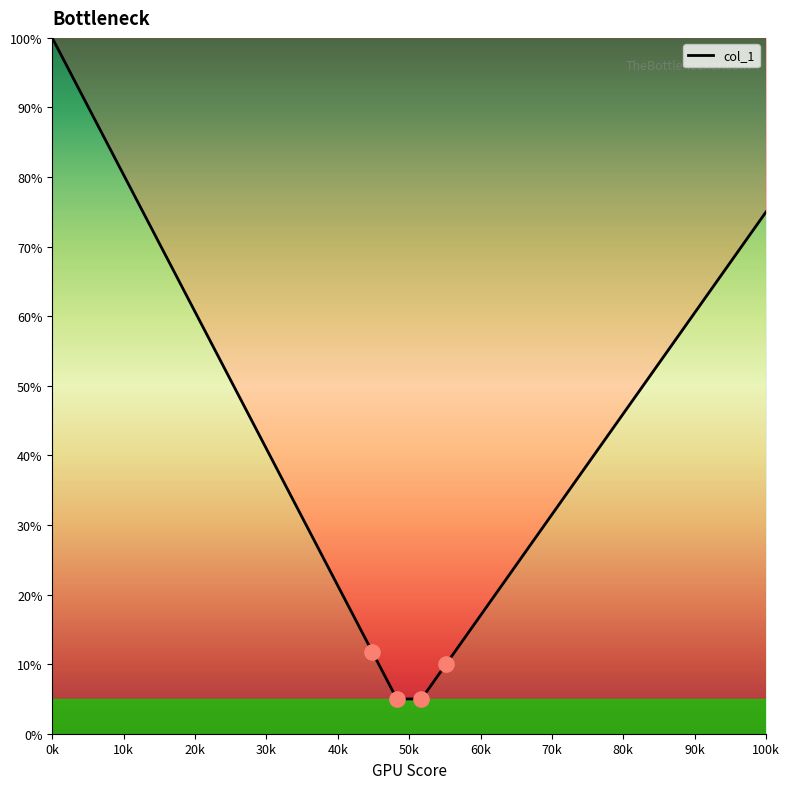

What is the minimum value shown in the chart?

5.0